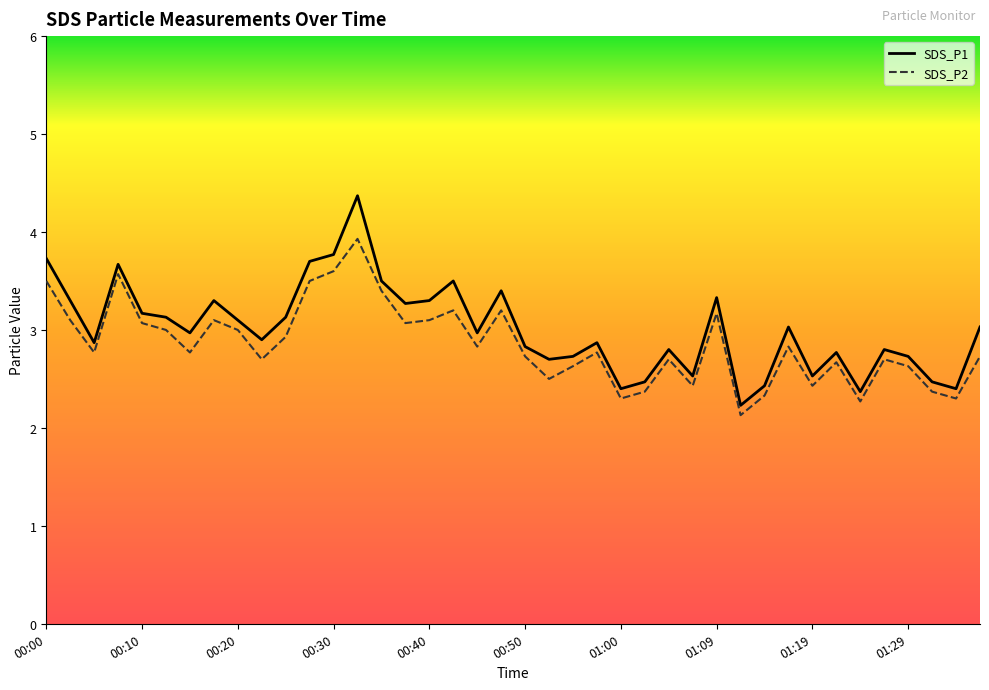

Where is SDS_P2 nearest to the value 3?

00:13